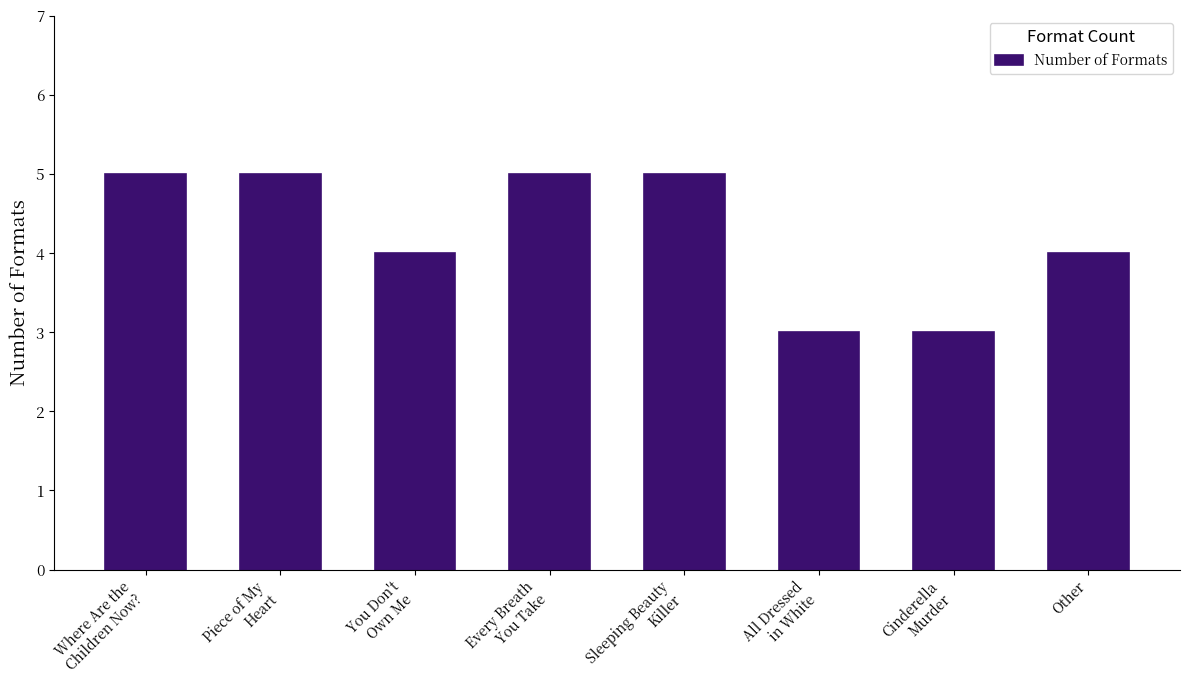

The value at You Don't
Own Me is 4. True or false?

True